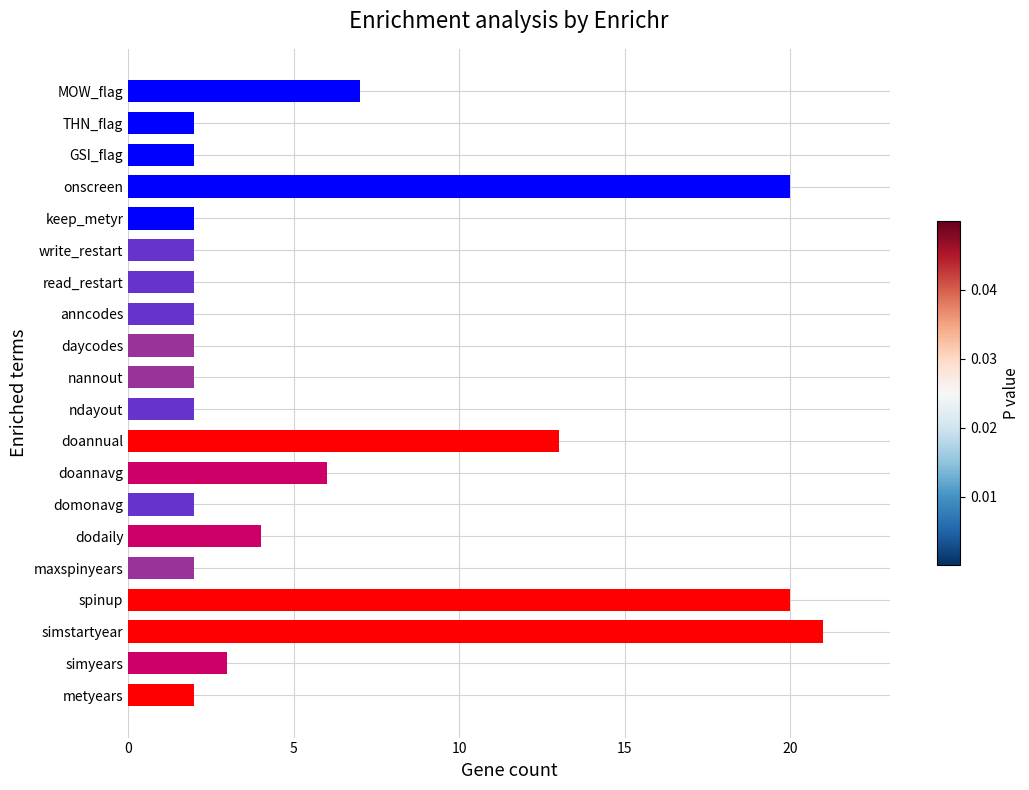

Is it true that the value at THN_flag is 2?

True